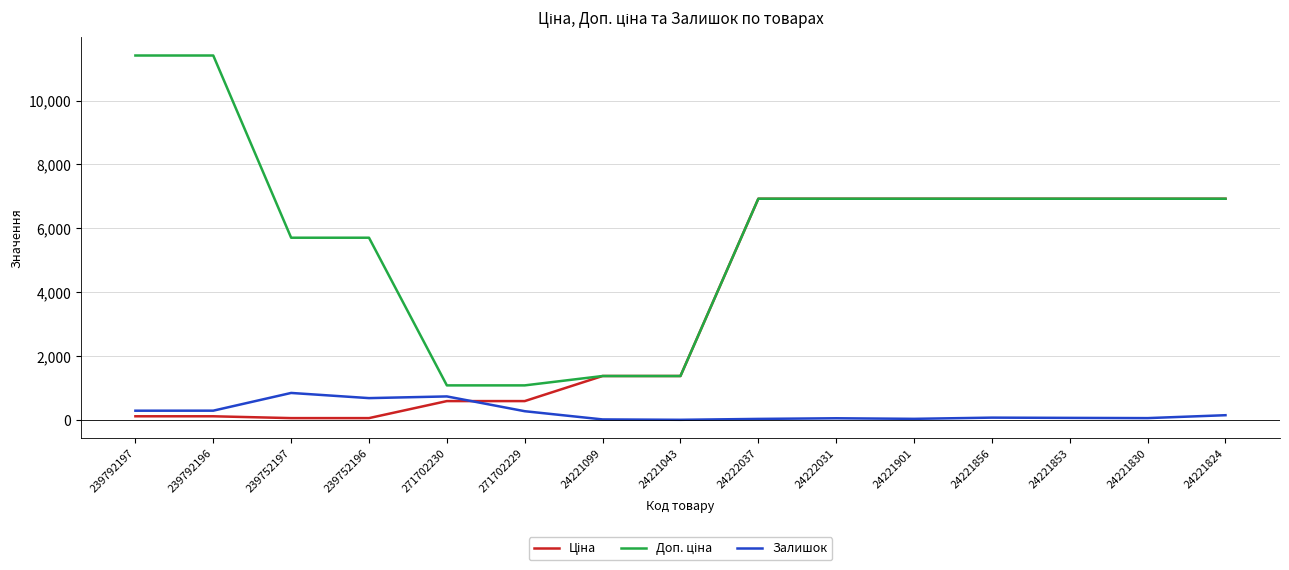

At how many categories does at least one series exceed 4078?

11